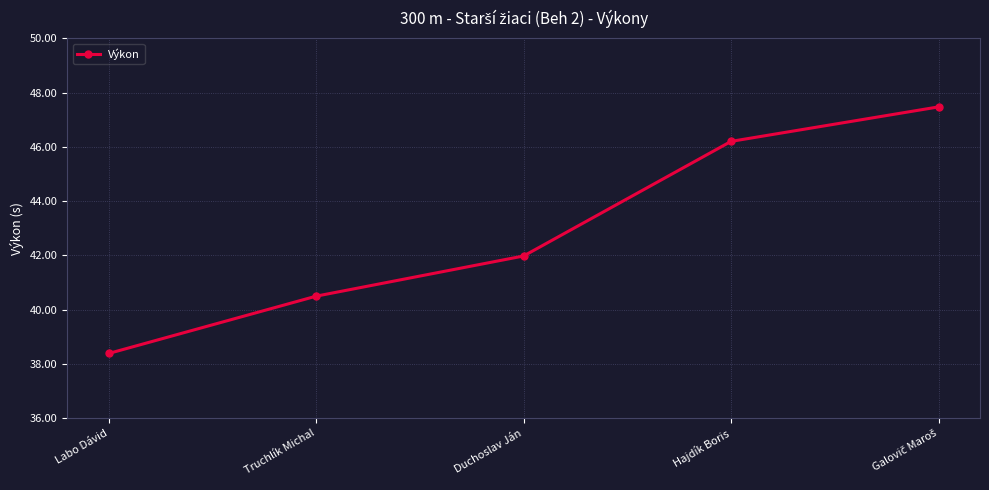

Between Duchoslav Ján and Hajdík Boris, which is larger?

Hajdík Boris